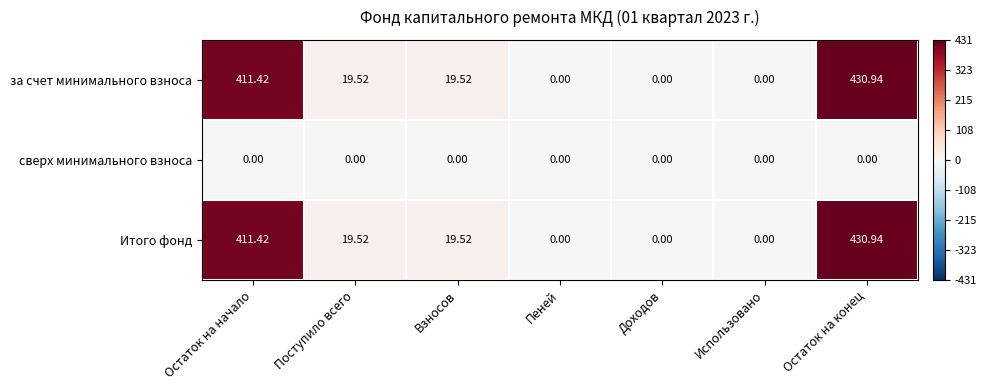

What is the maximum value shown in the chart?

430.9